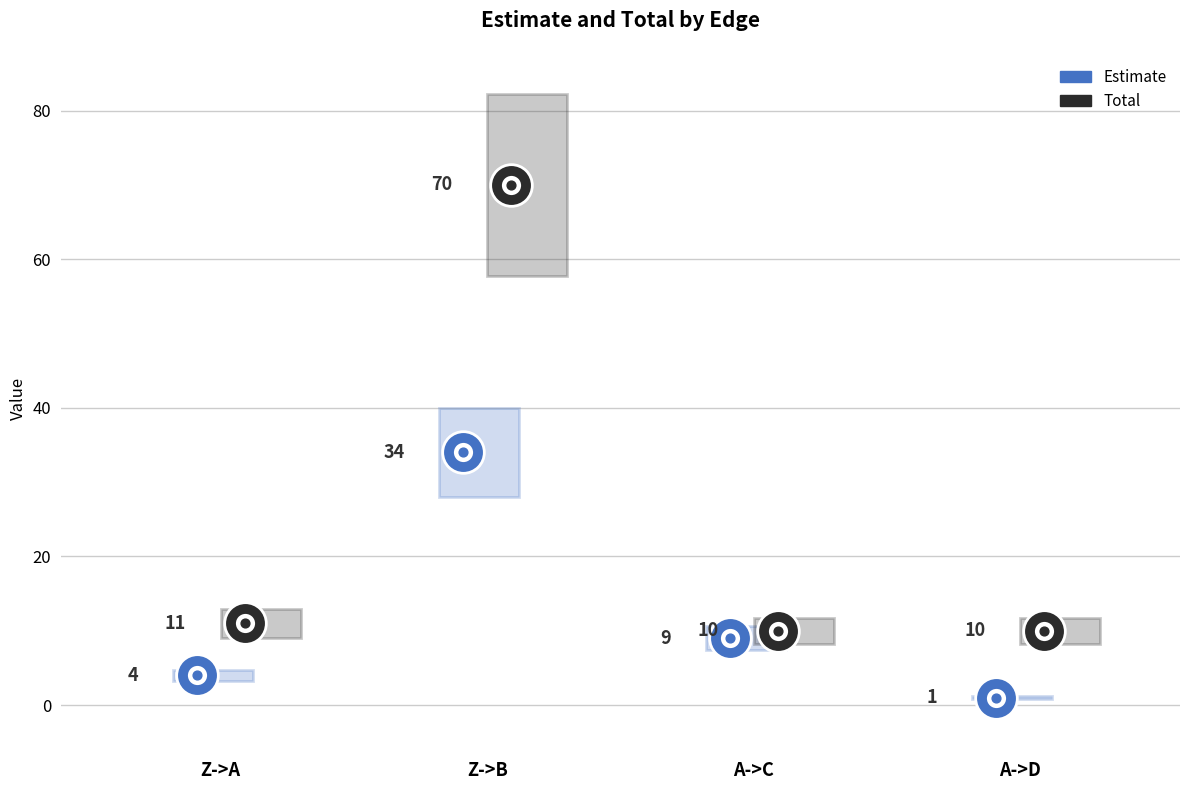

Which series reaches the maximum Y coordinate?

Total